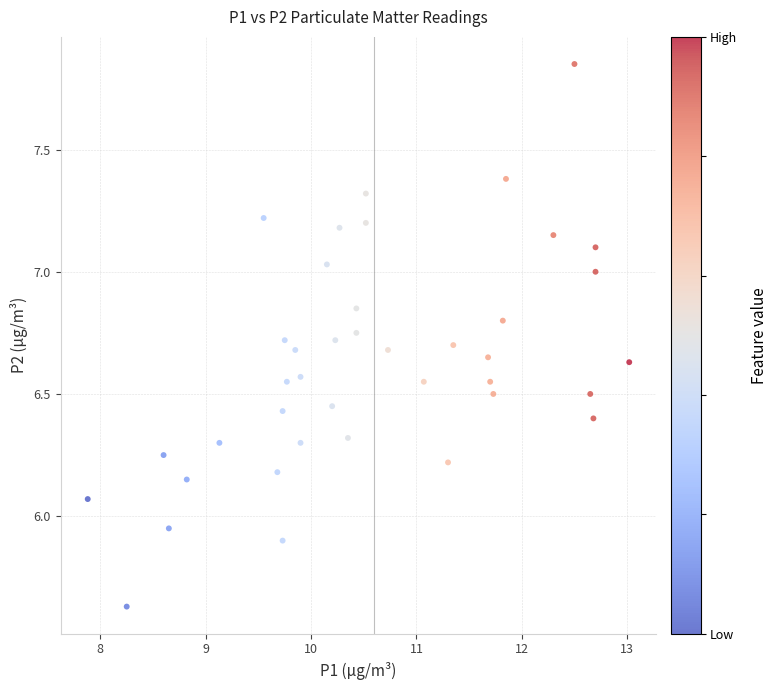

What is the range of X values (max minus min)?

5.1